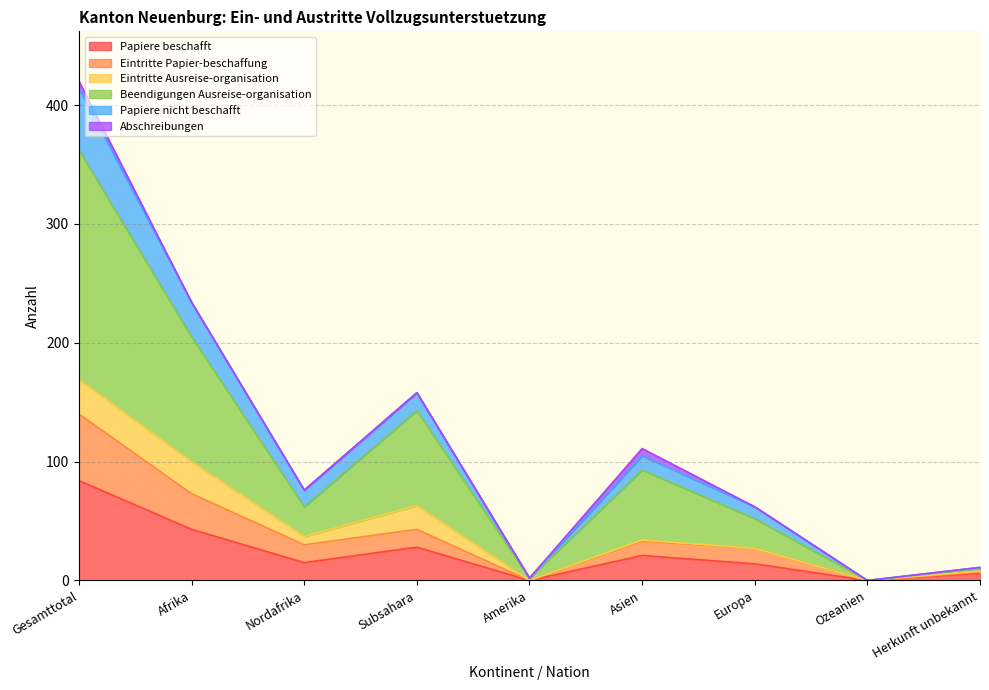

Where is the first local maximum for Eintritte Papier-beschaffung?

Subsahara